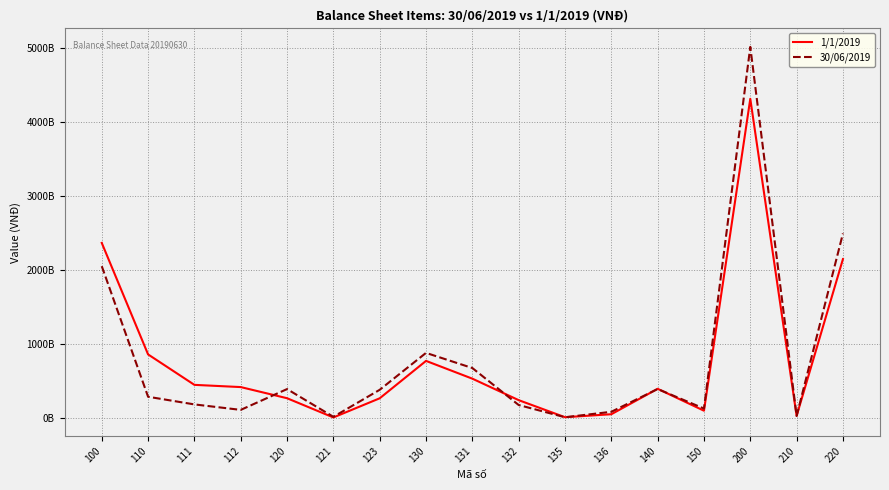

In 30/06/2019, how many points are higher than both neighbors (excluding endpoints)?

4